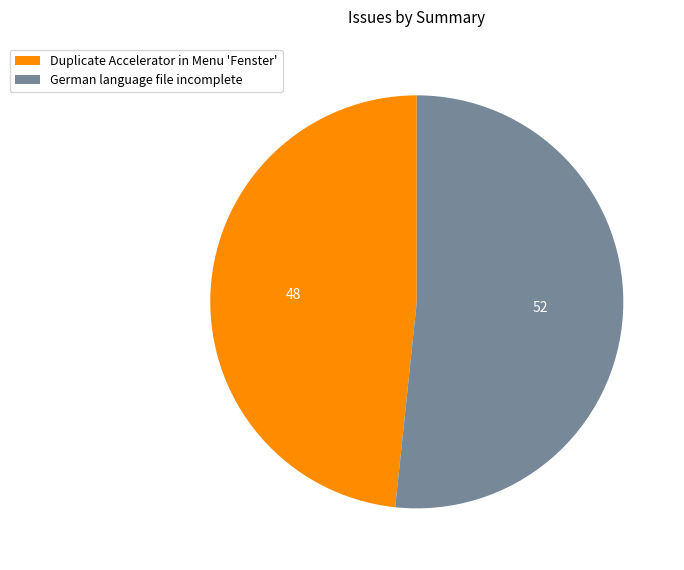

How many slices are in this pie chart?

2